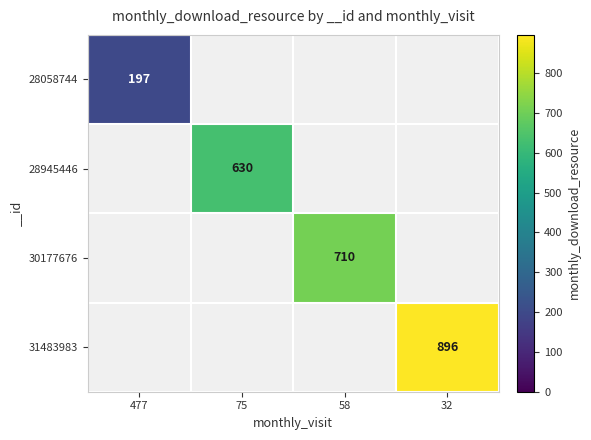

How many data points does each series have?

4